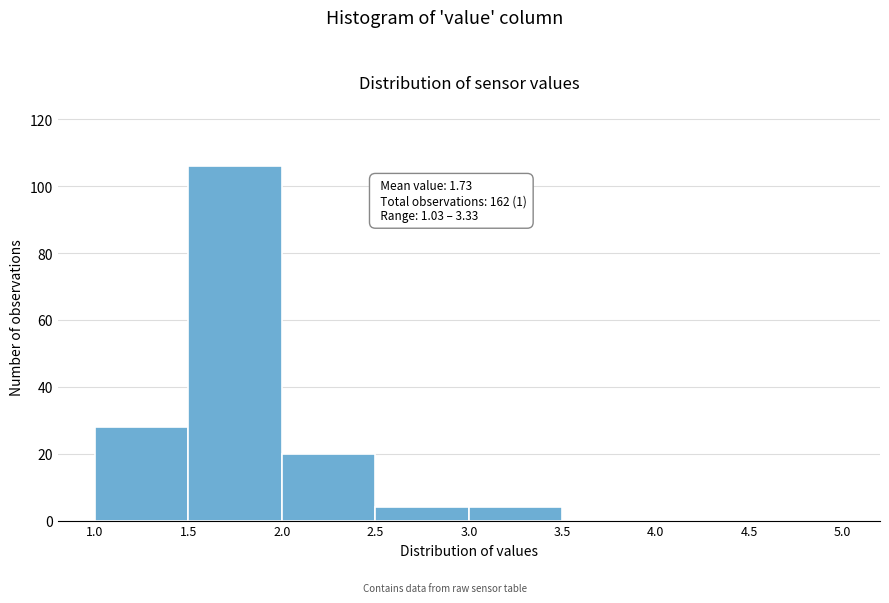

Which range on the x-axis has the tallest bar?

1.5 to 2.0